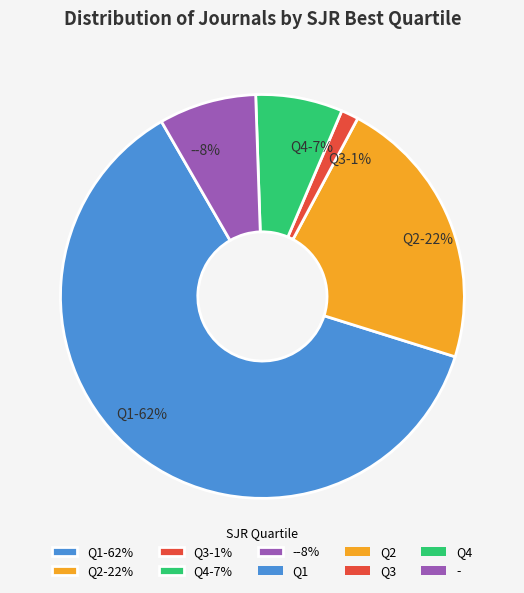

To the nearest percent, what portion does Q1 represent?

62%